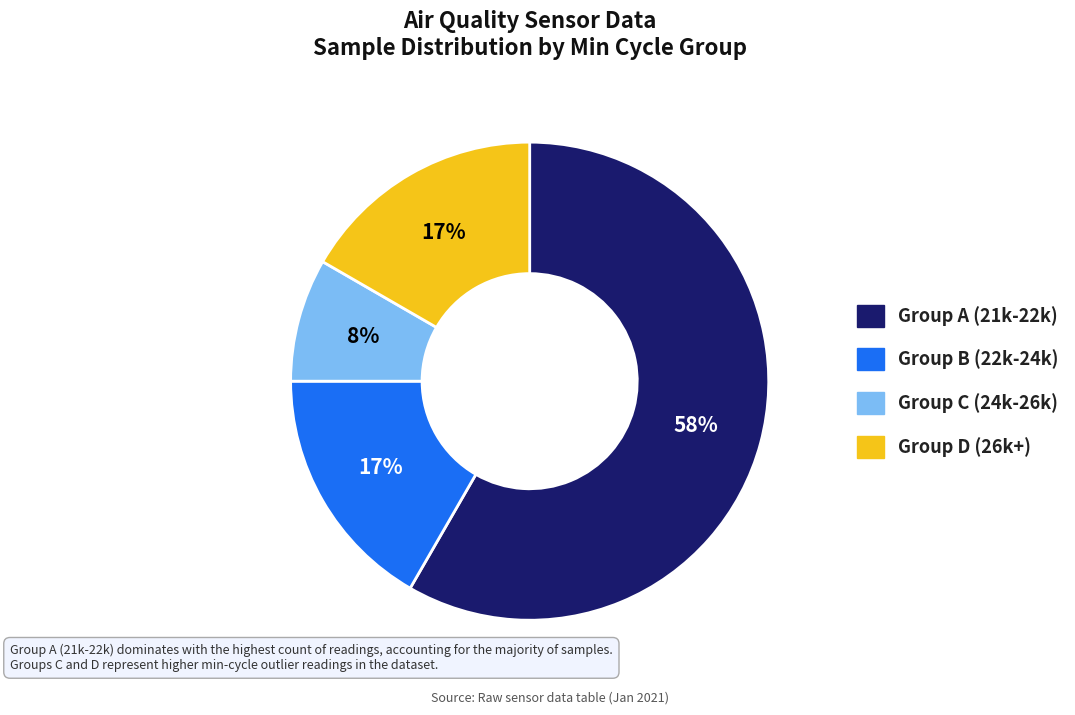

Is there any slice that represents more than half of the pie?

Yes